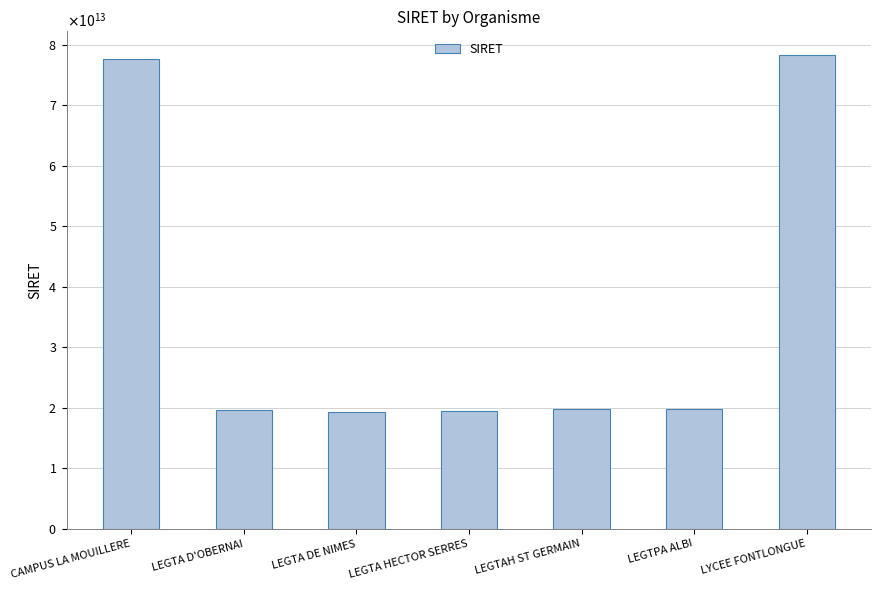

Does the chart contain any negative values?

No